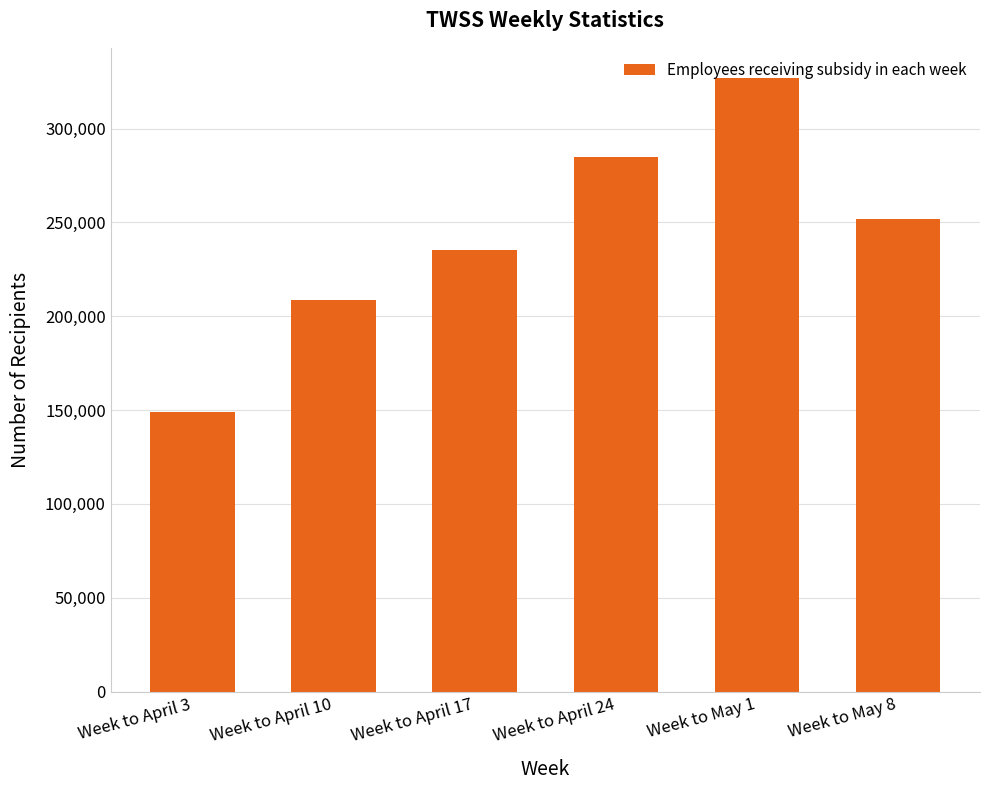

What is the average value?

242633